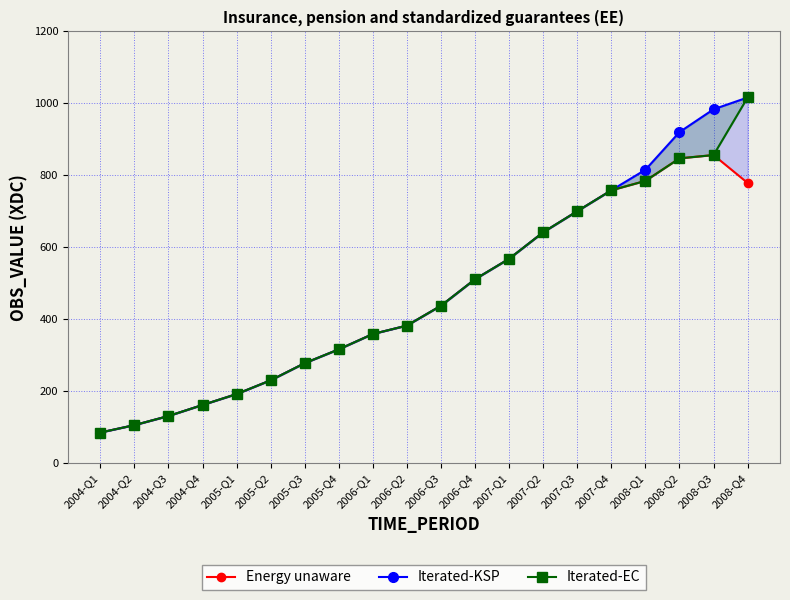

What is the total value across all series at 2008-Q3?

2695.8